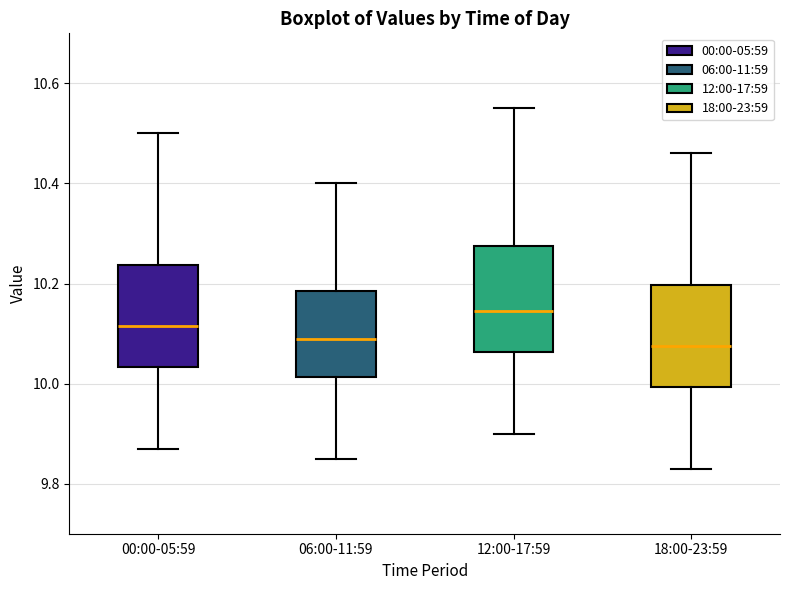

Where is the lower edge of the box for 12:00-17:59 on the y-axis? The values are not printed on the chart, so give them approximately, as read against the axis.

10.06